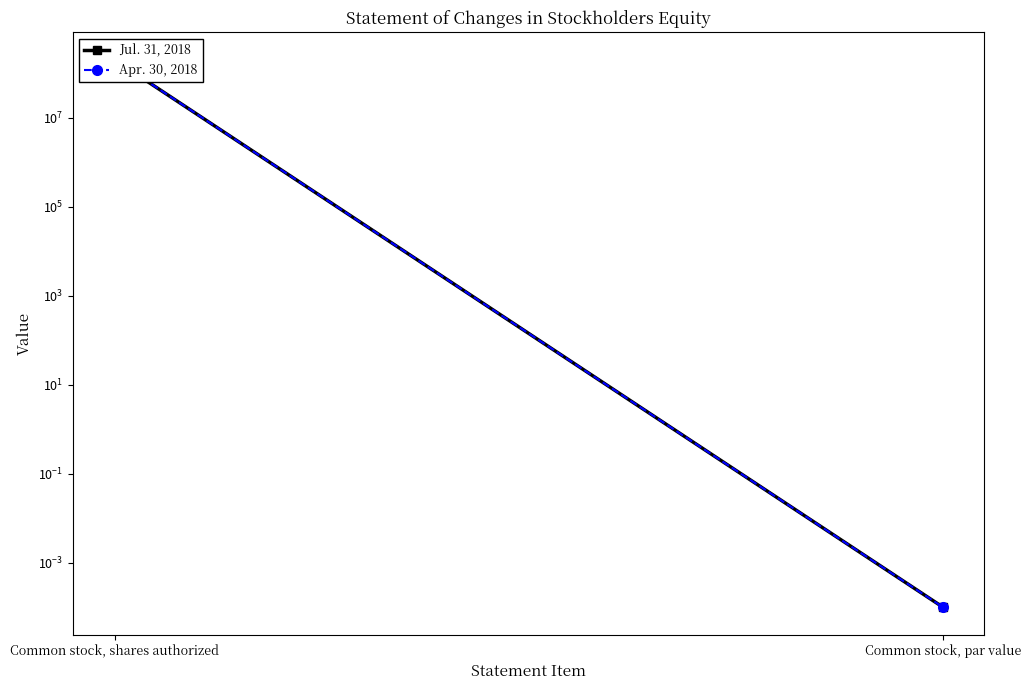

Reading left to right, list all the values displayed in this chart.

Jul. 31, 2018: Common stock, shares authorized=200000000.0	Common stock, par value=0.0
Apr. 30, 2018: Common stock, shares authorized=200000000.0	Common stock, par value=0.0